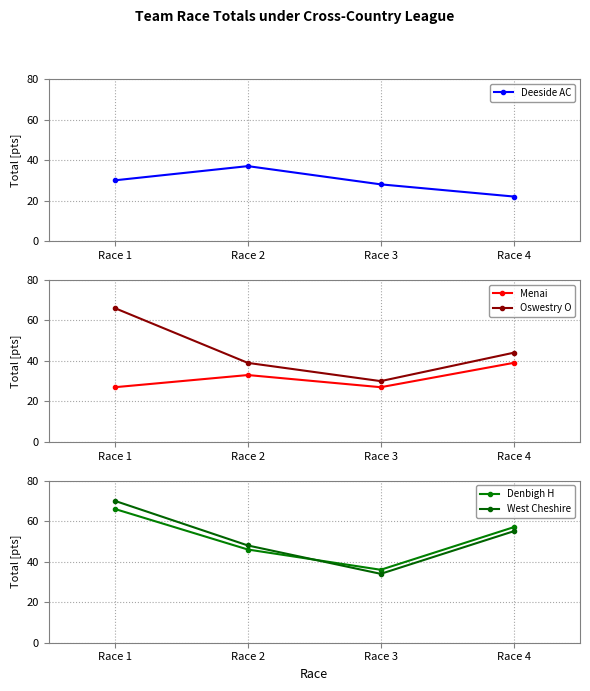

What is the difference between the Denbigh H values at Race 3 and Race 2?

10